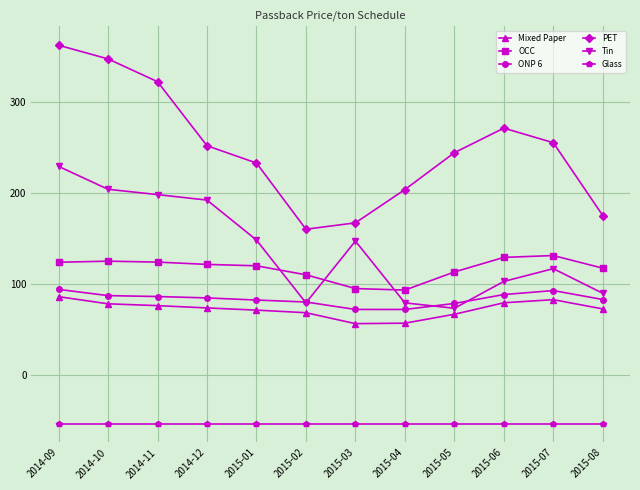

At 2015-08, list the series in order from largest to smallest.

PET, OCC, Tin, ONP 6, Mixed Paper, Glass